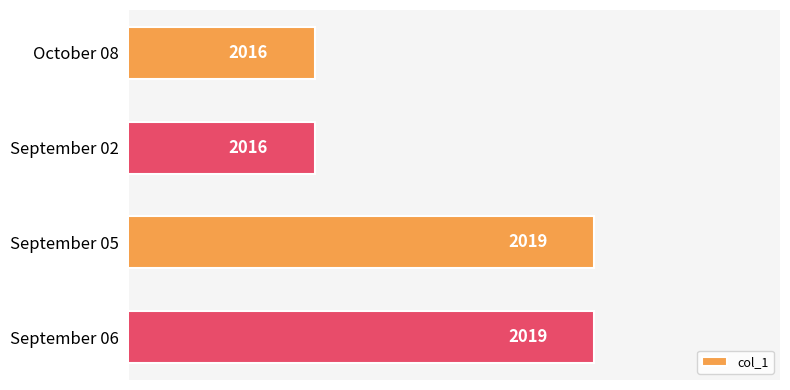

The value at October 08 is 2924. True or false?

False